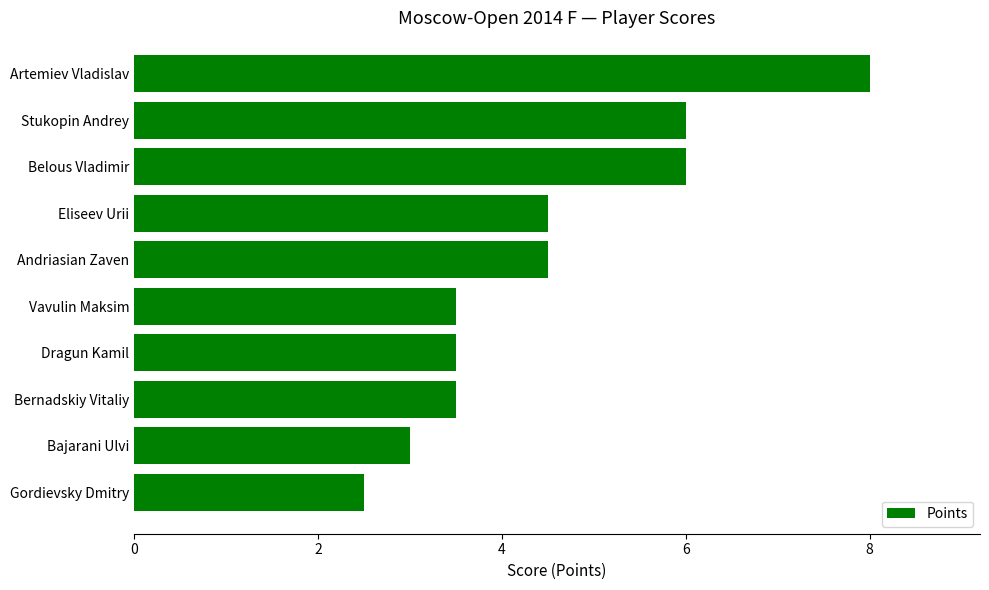

Reading top to bottom, extract all data points from this chart.

Artemiev Vladislav=8.0	Stukopin Andrey=6.0	Belous Vladimir=6.0	Eliseev Urii=4.5	Andriasian Zaven=4.5	Vavulin Maksim=3.5	Dragun Kamil=3.5	Bernadskiy Vitaliy=3.5	Bajarani Ulvi=3.0	Gordievsky Dmitry=2.5